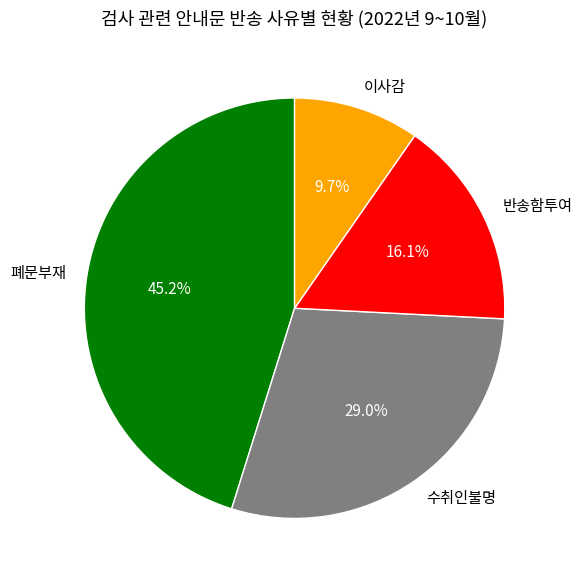

True or false: 이사감 accounts for 10% of the total.

True